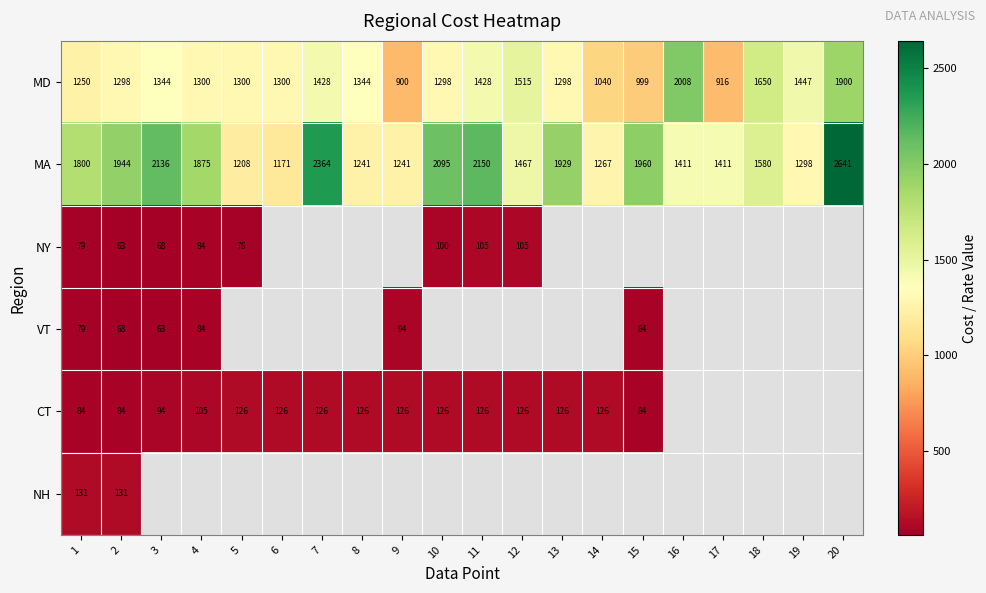

Is the value of NY at 10 greater than the value of MA at 13?

No